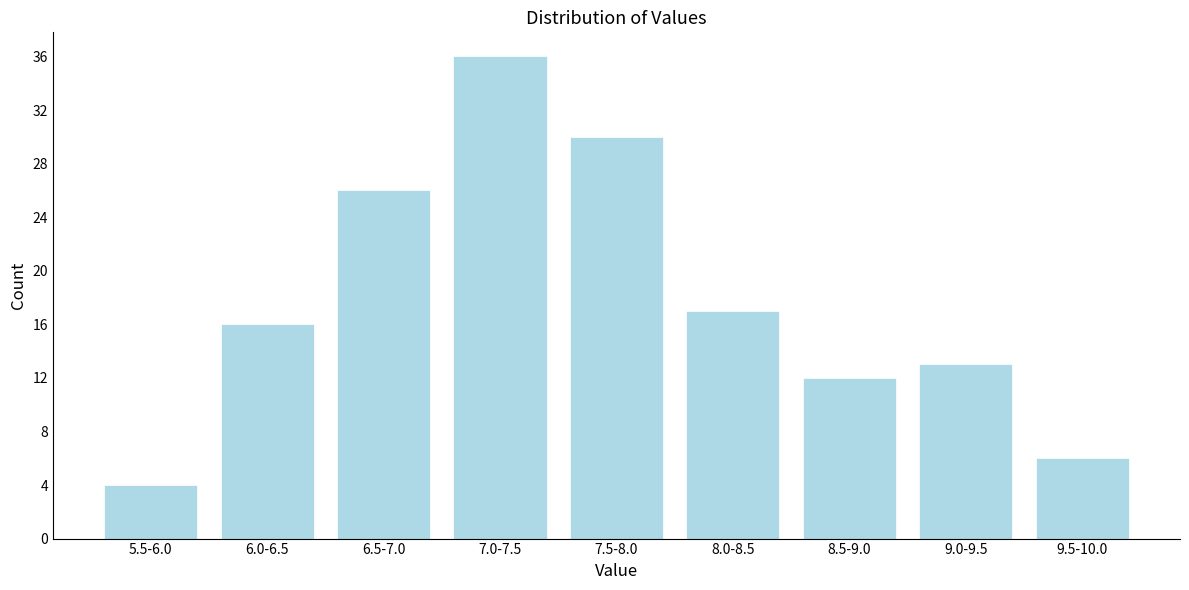

Reading left to right, list all the values displayed in this chart.

5.5-6.0=4	6.0-6.5=16	6.5-7.0=26	7.0-7.5=36	7.5-8.0=30	8.0-8.5=17	8.5-9.0=12	9.0-9.5=13	9.5-10.0=6